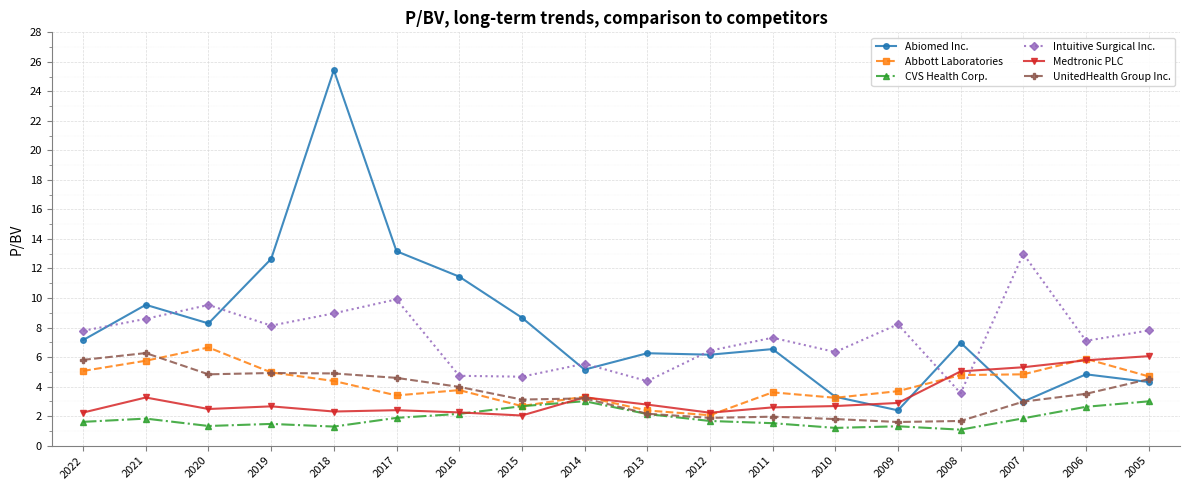

What is the smallest value displayed?

1.1